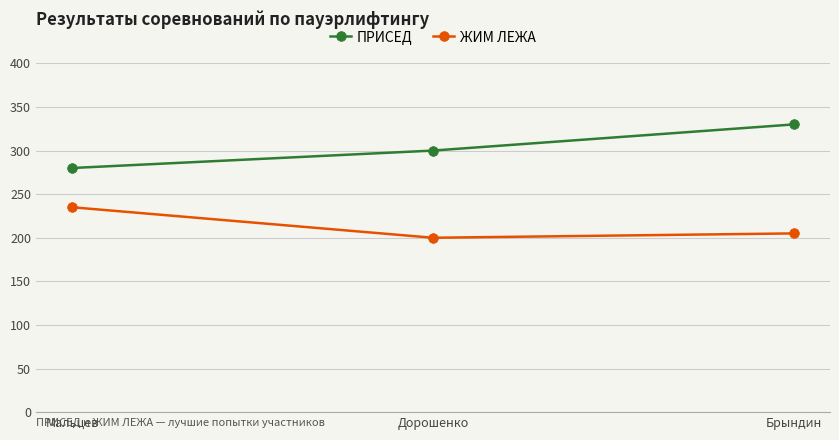

What is the value of the ЖИМ ЛЕЖА point at the 2nd from the left?

200